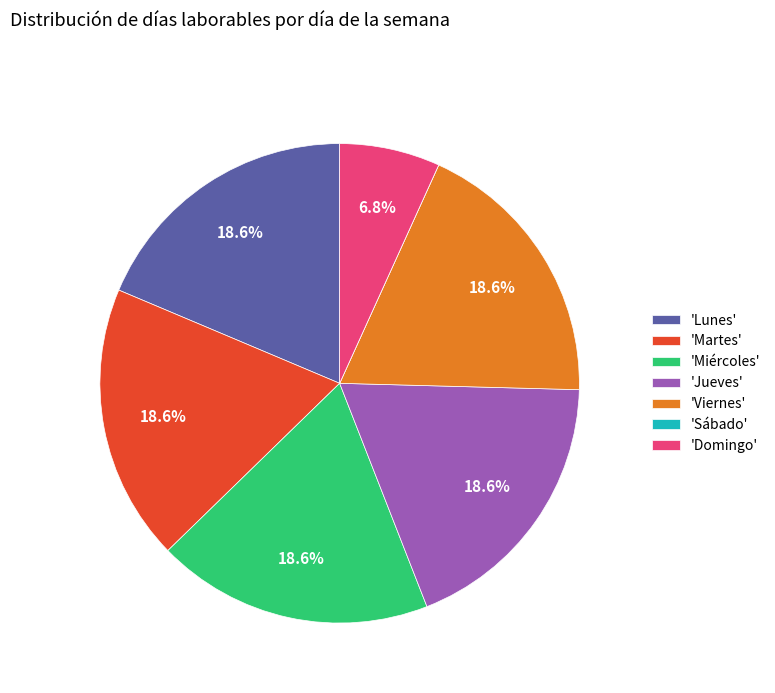

Combined, do 'Martes' and 'Miércoles' account for over 50%?

No